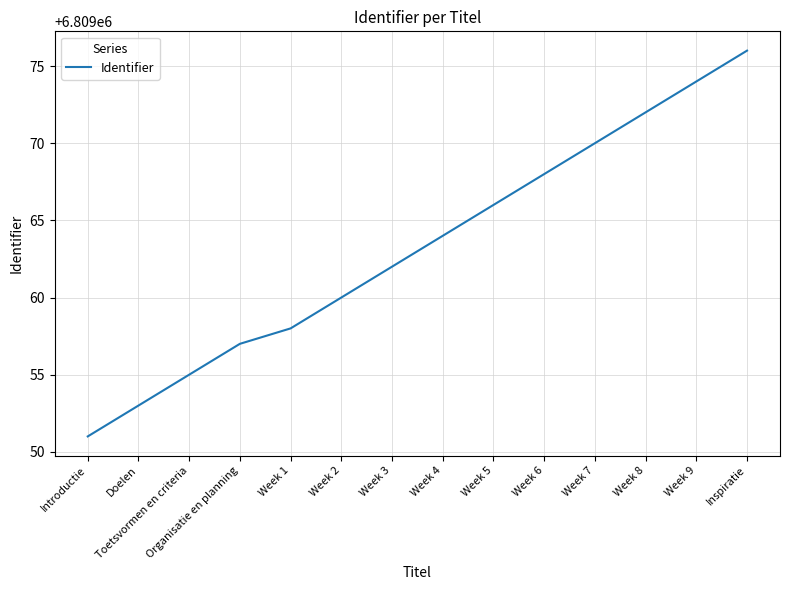

What is the average value?

6809063